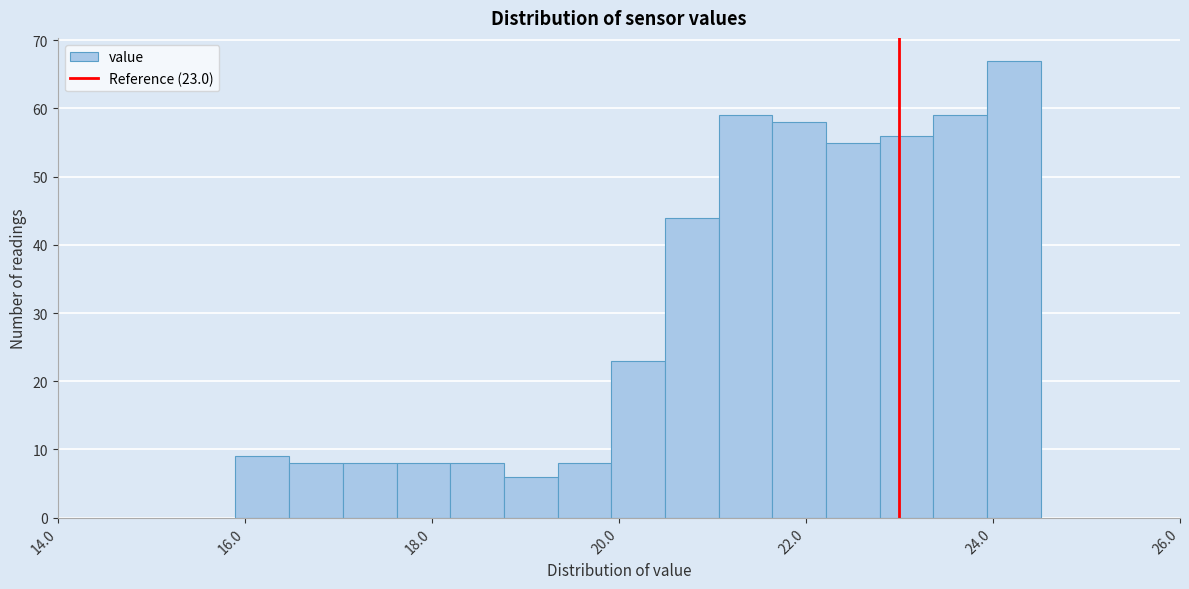

Around what value on the x-axis is the tallest bar? Give the approximate position of its centre, as read against the axis.

24.2